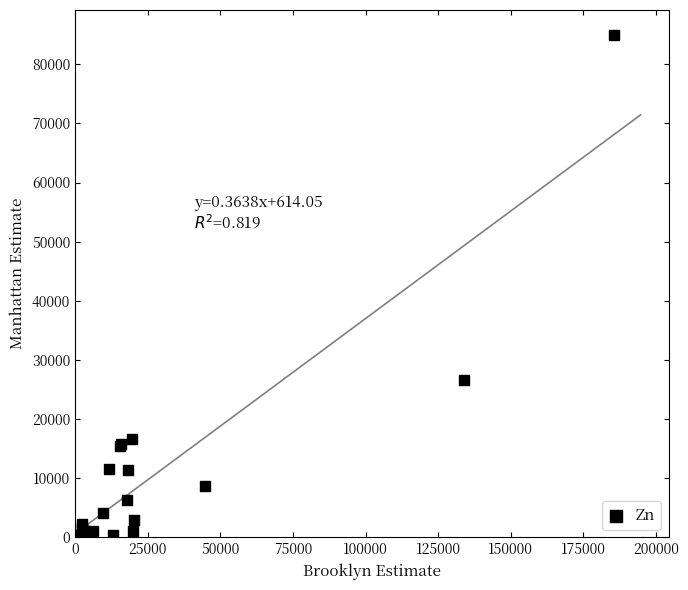

What Y value in the scatter plot is closest to 42508?

26647